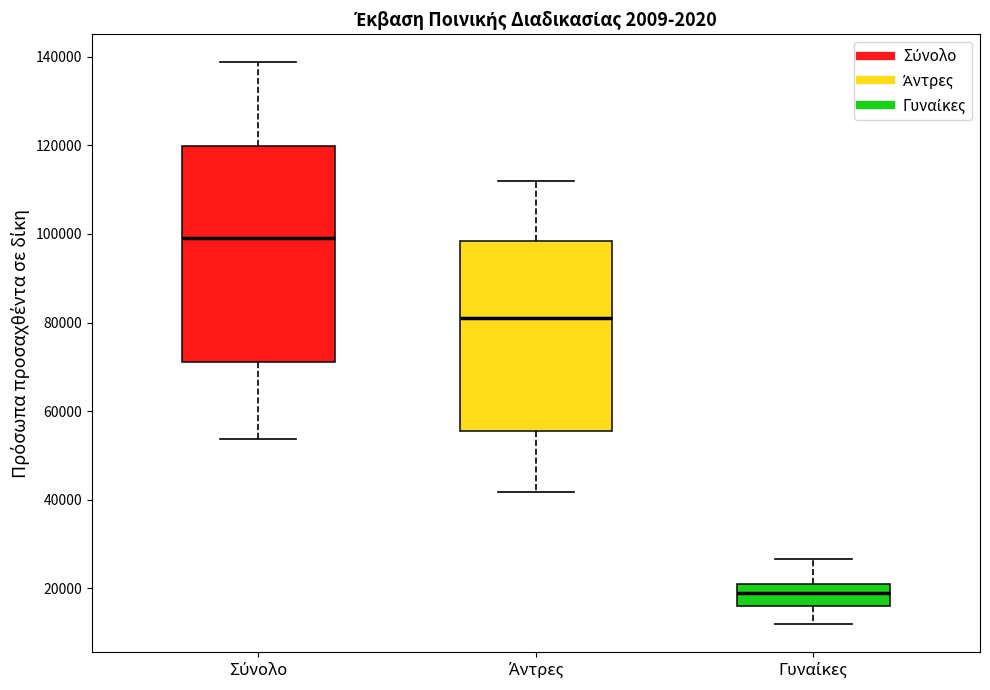

Which box is the tallest, from its lower edge to its upper edge?

Σύνολο